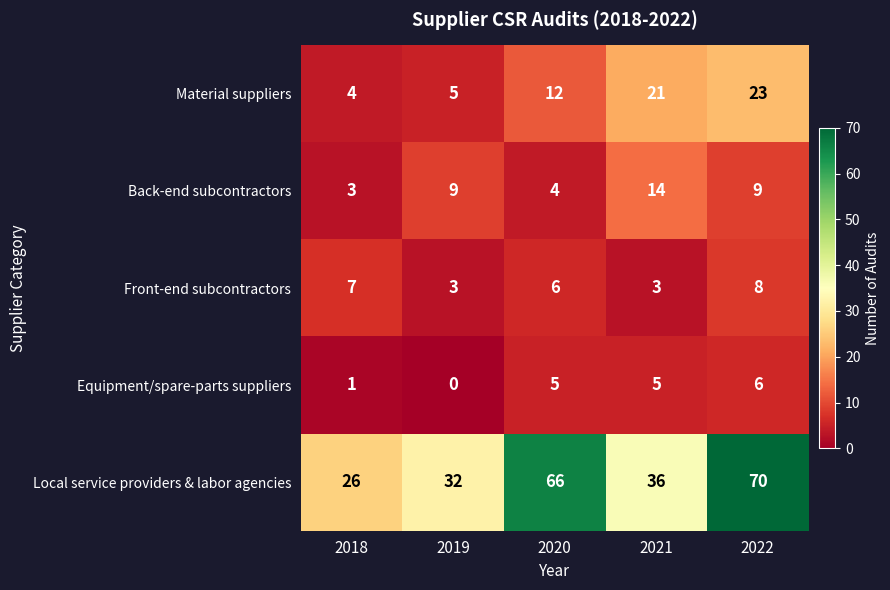

At which category is the sum across all series the highest?

2022